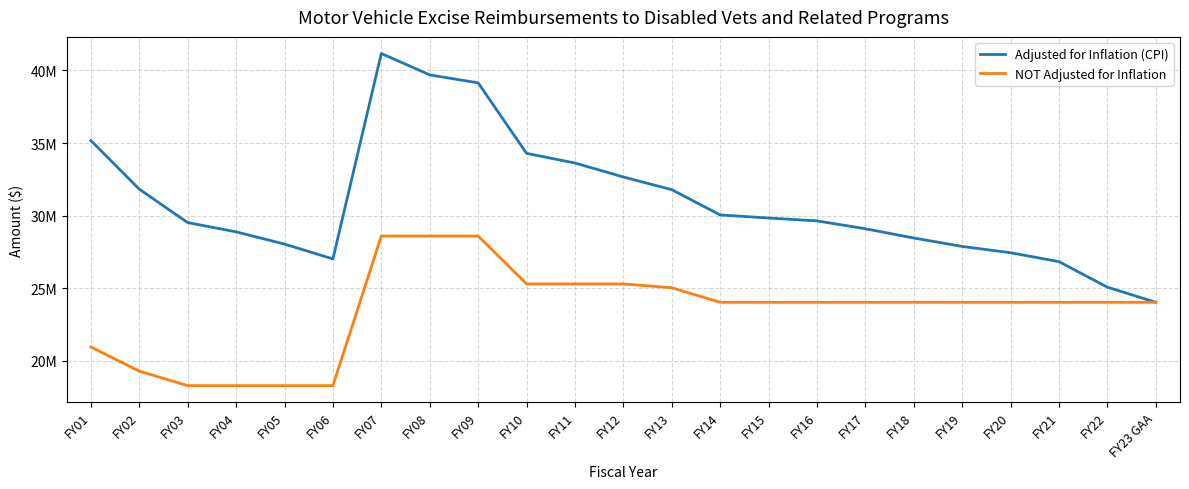

Does the chart display data point markers on the line(s)?

No